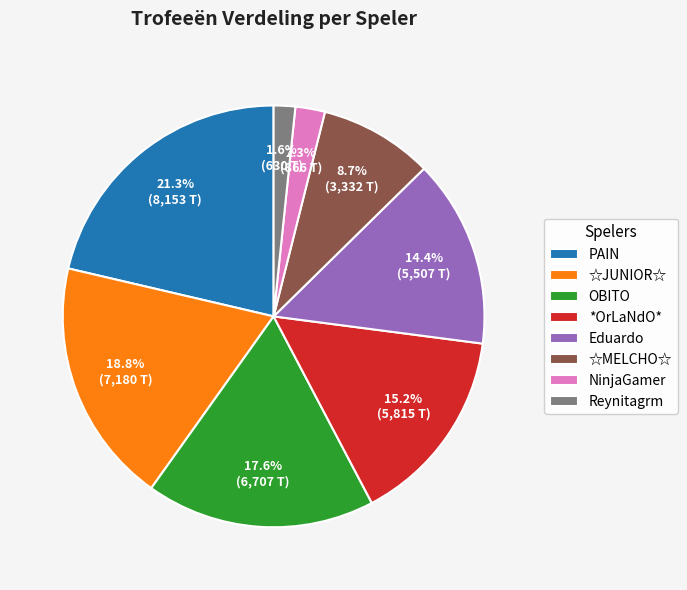

Is it true that ☆JUNIOR☆ is 19% of the pie?

True